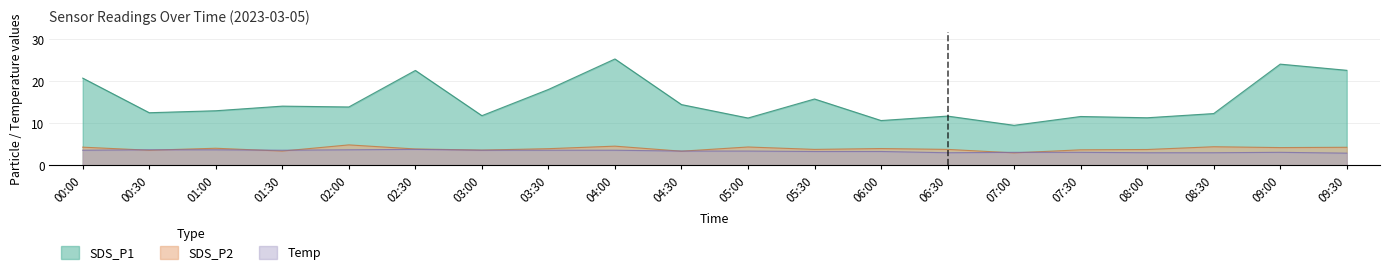

Reading right to left, extract all data points from this chart.

SDS_P1: 09:30=22.6	09:00=24.1	08:30=12.3	08:00=11.3	07:30=11.6	07:00=9.5	06:30=11.7	06:00=10.7	05:30=15.8	05:00=11.3	04:30=14.5	04:00=25.3	03:30=18.1	03:00=11.8	02:30=22.6	02:00=13.9	01:30=14.1	01:00=13.0	00:30=12.5	00:00=20.8
SDS_P2: 09:30=4.3	09:00=4.2	08:30=4.4	08:00=3.8	07:30=3.7	07:00=3.0	06:30=3.8	06:00=4.0	05:30=3.8	05:00=4.4	04:30=3.4	04:00=4.6	03:30=4.0	03:00=3.6	02:30=3.9	02:00=4.9	01:30=3.4	01:00=4.1	00:30=3.6	00:00=4.3
Temp: 09:30=2.9	09:00=3.1	08:30=3.0	08:00=3.0	07:30=3.1	07:00=3.1	06:30=3.0	06:00=3.3	05:30=3.3	05:00=3.4	04:30=3.4	04:00=3.6	03:30=3.6	03:00=3.6	02:30=3.8	02:00=3.7	01:30=3.6	01:00=3.7	00:30=3.7	00:00=3.6